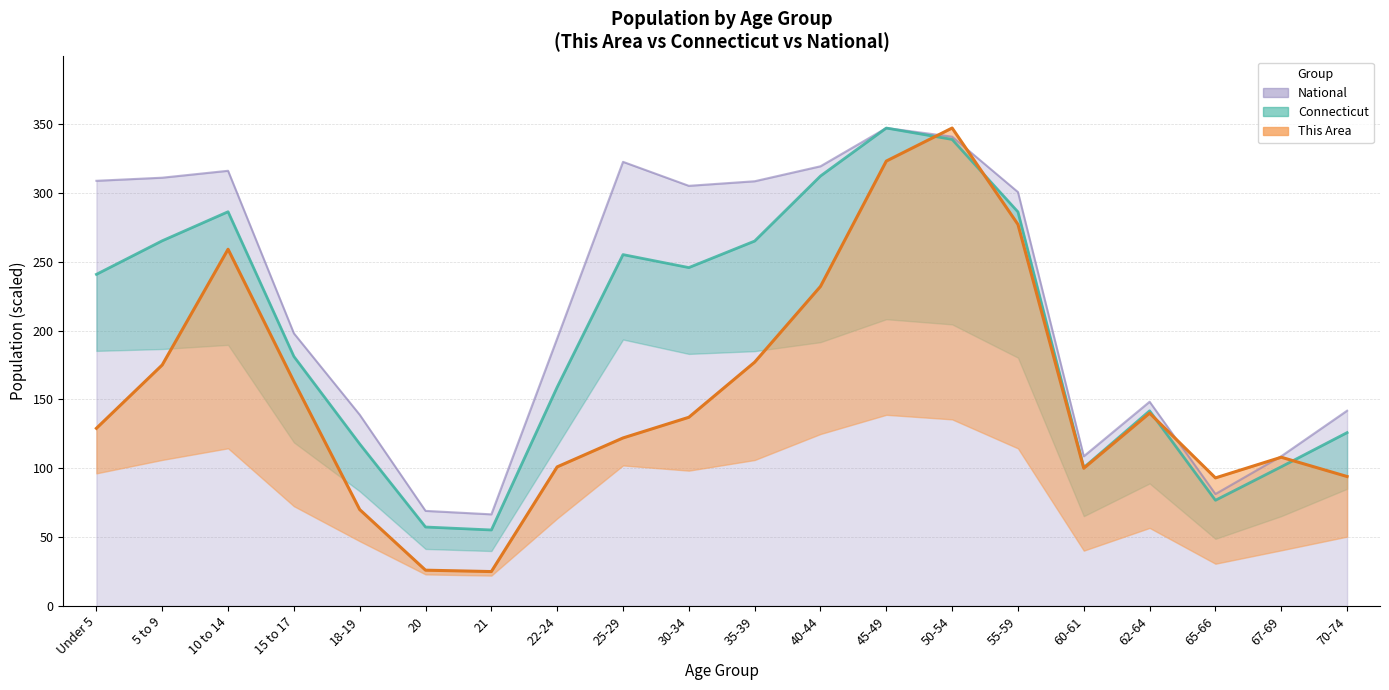

The National series shows 197.9 at 15 to 17. True or false?

True